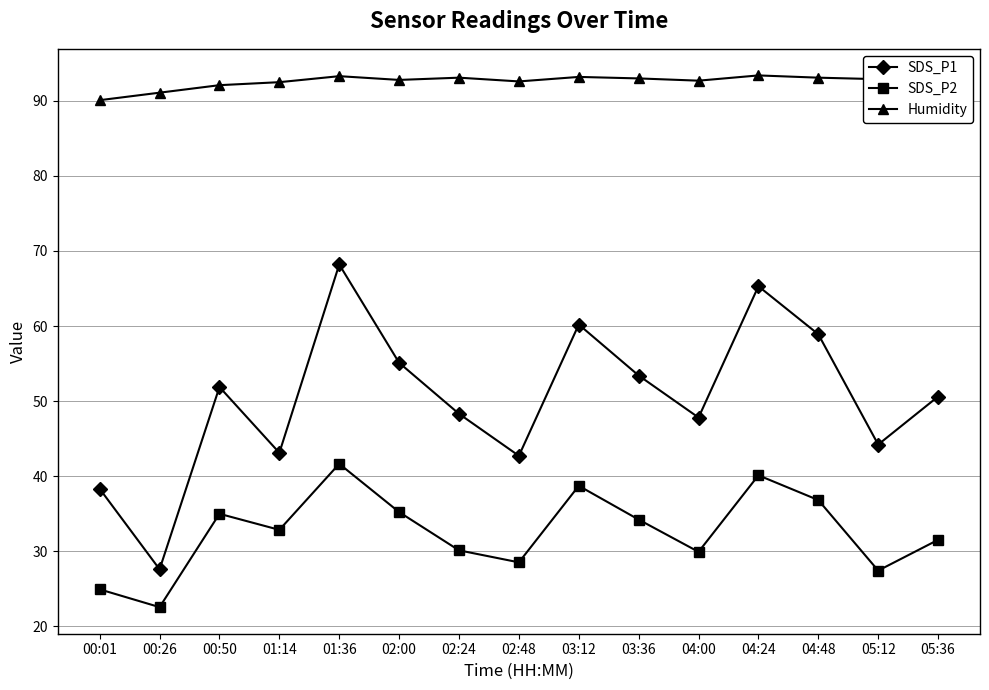

What is the highest value of the SDS_P2 series?

41.6